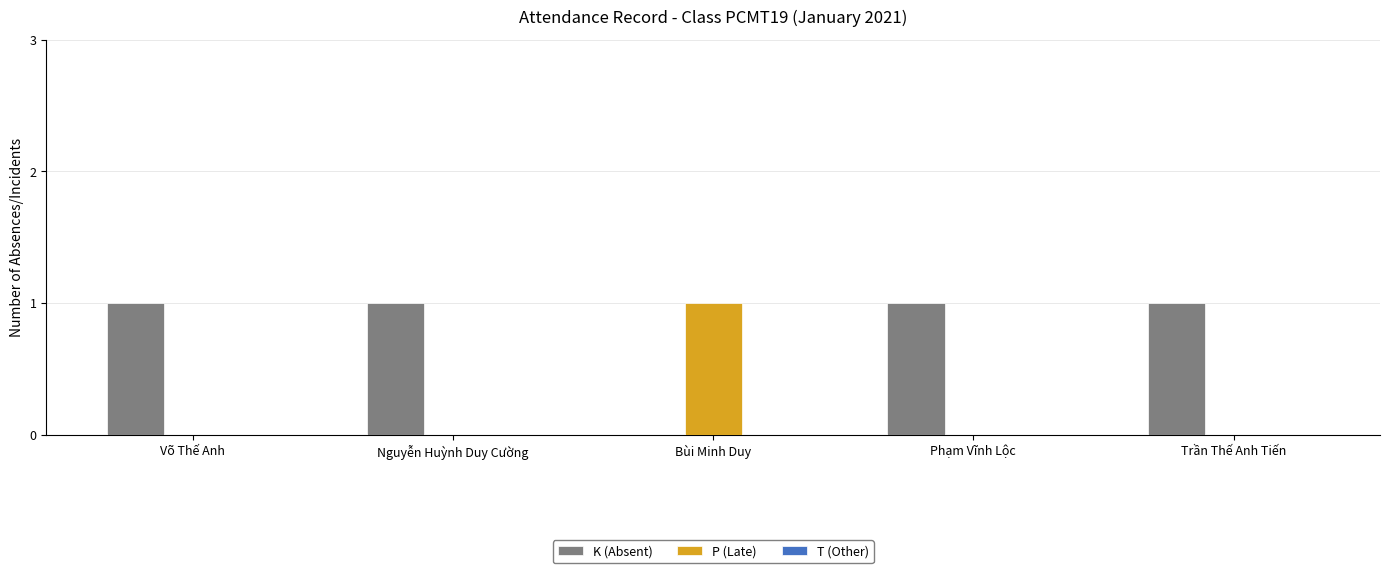

Is it true that P (Late) equals 0 at Trần Thế Anh Tiến?

True